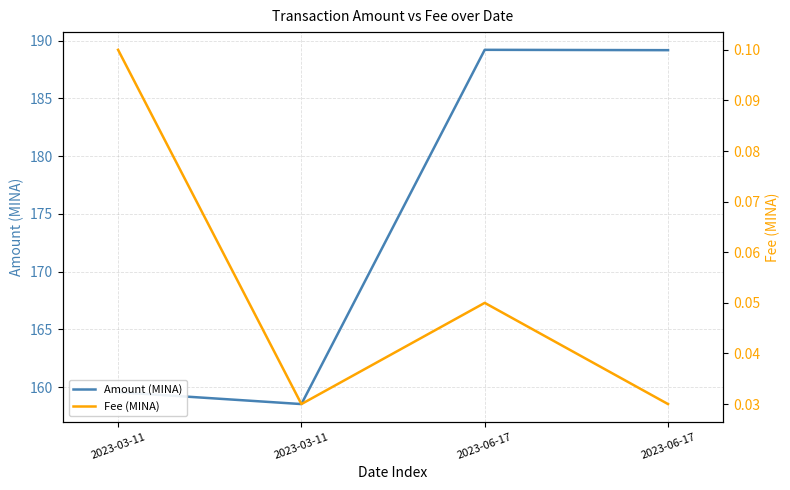

True or false: Fee (MINA) has a value of 0.0 at 2023-03-11.

False